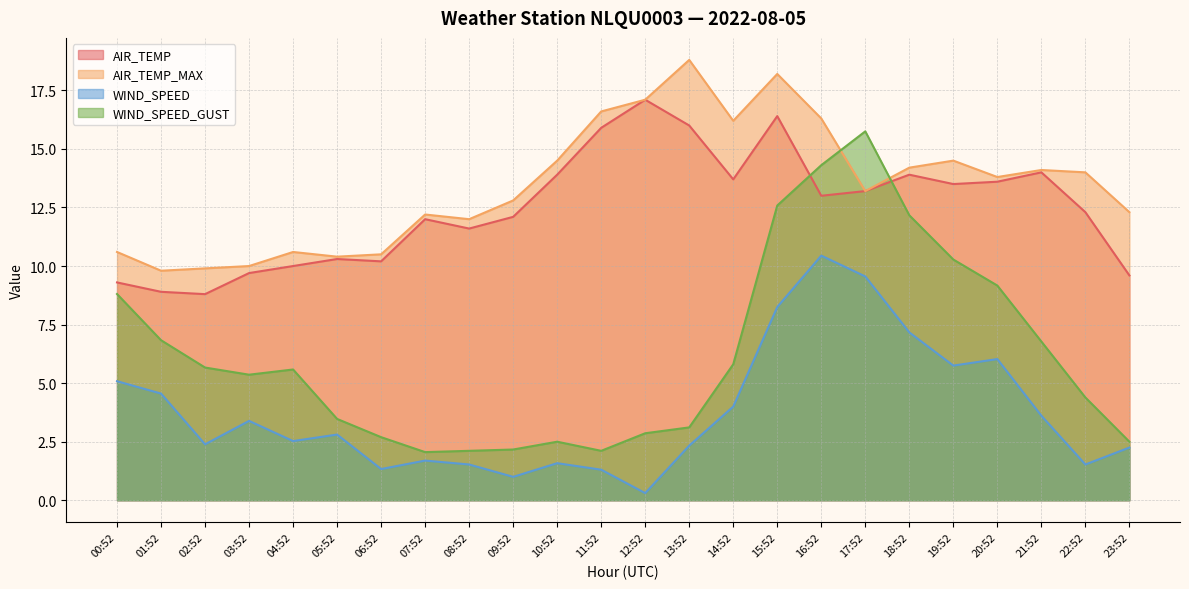

In AIR_TEMP_MAX, how many points are higher than both neighbors (excluding endpoints)?

6